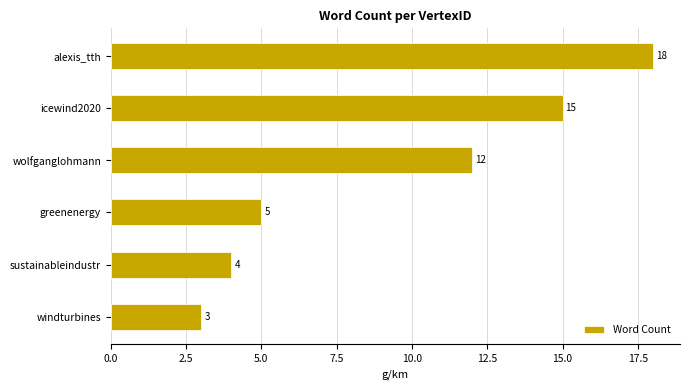

At which label is the value closest to 10?

wolfganglohmann